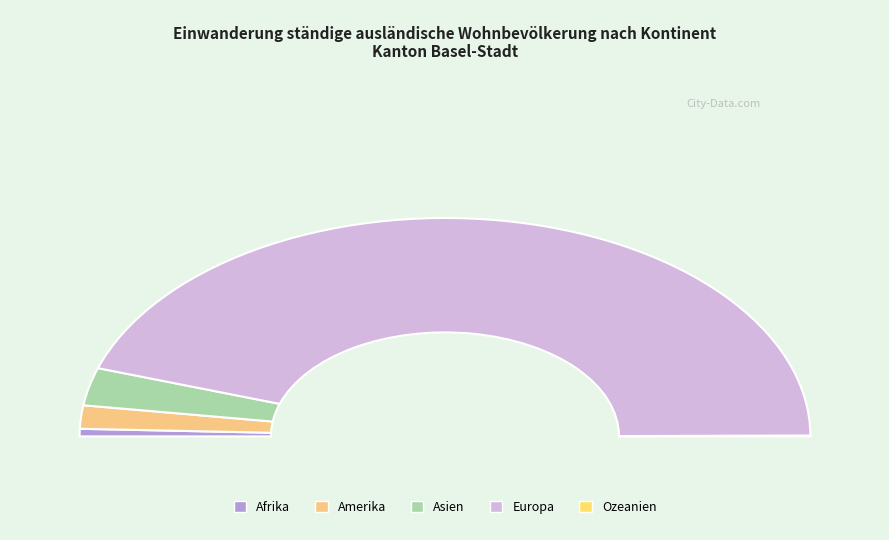

Which slice represents more than half of the pie?

Europa